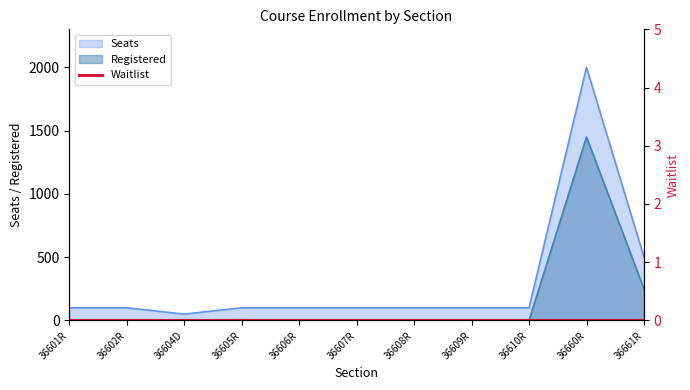

Reading left to right, extract all data points from this chart.

Seats: 36601R=100	36602R=100	36604D=50	36605R=100	36606R=100	36607R=100	36608R=100	36609R=100	36610R=100	36660R=2000	36661R=500
Registered: 36601R=1	36602R=0	36604D=0	36605R=6	36606R=1	36607R=0	36608R=0	36609R=0	36610R=0	36660R=1449	36661R=250